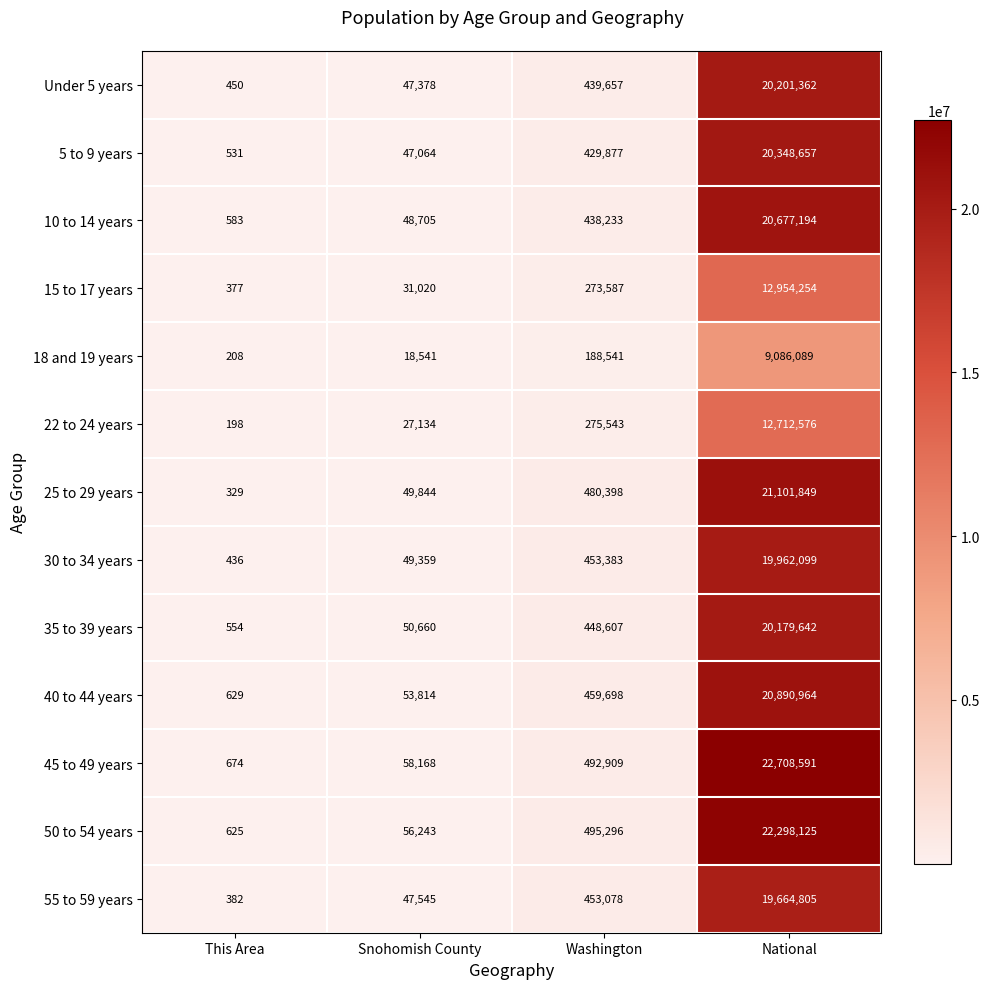

How many data points in 10 to 14 years are less than 438233?

2